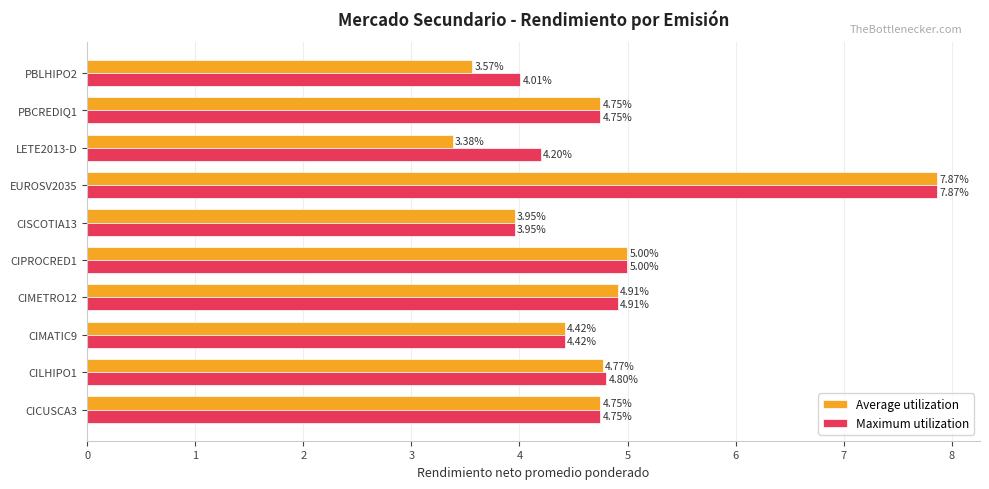

What is the sum of all Maximum utilization values?

48.7